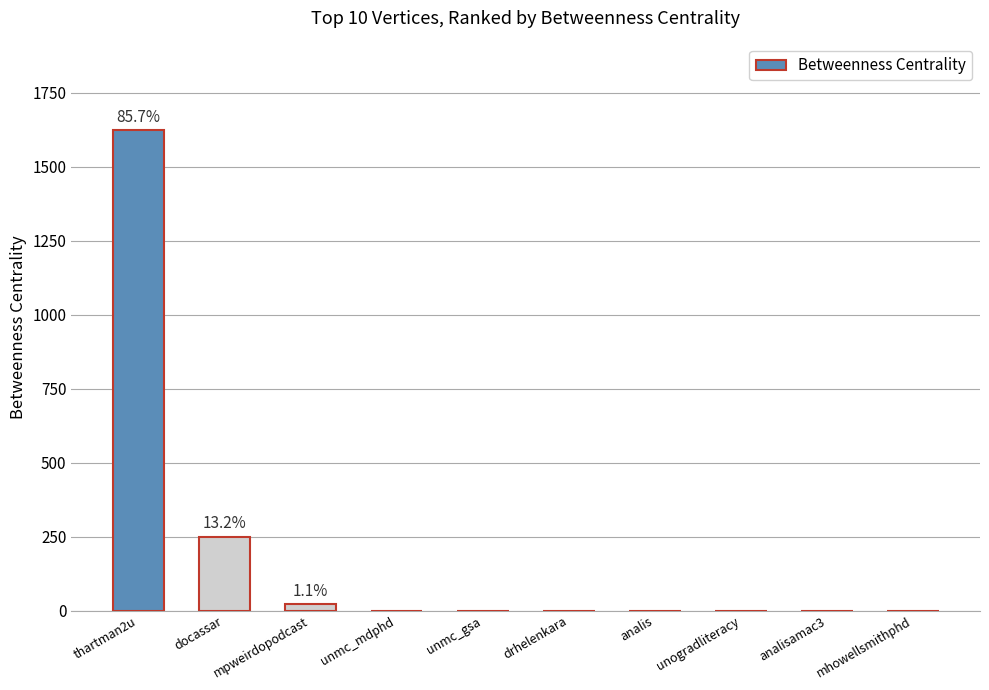

Reading left to right, transcribe all the data shown in this chart.

1625	250	21	0	0	0	0	0	0	0